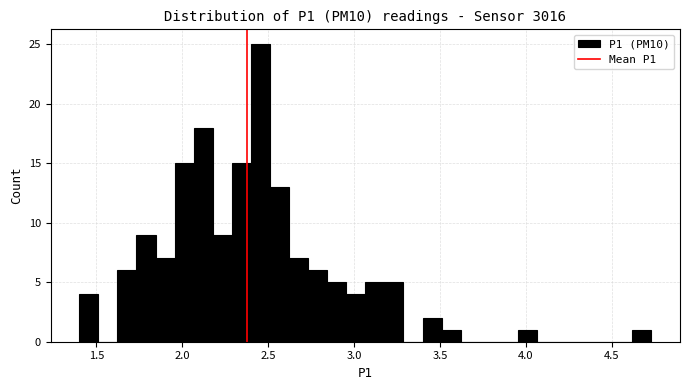

Around what value on the x-axis is the tallest bar? Give the approximate position of its centre, as read against the axis.

2.45